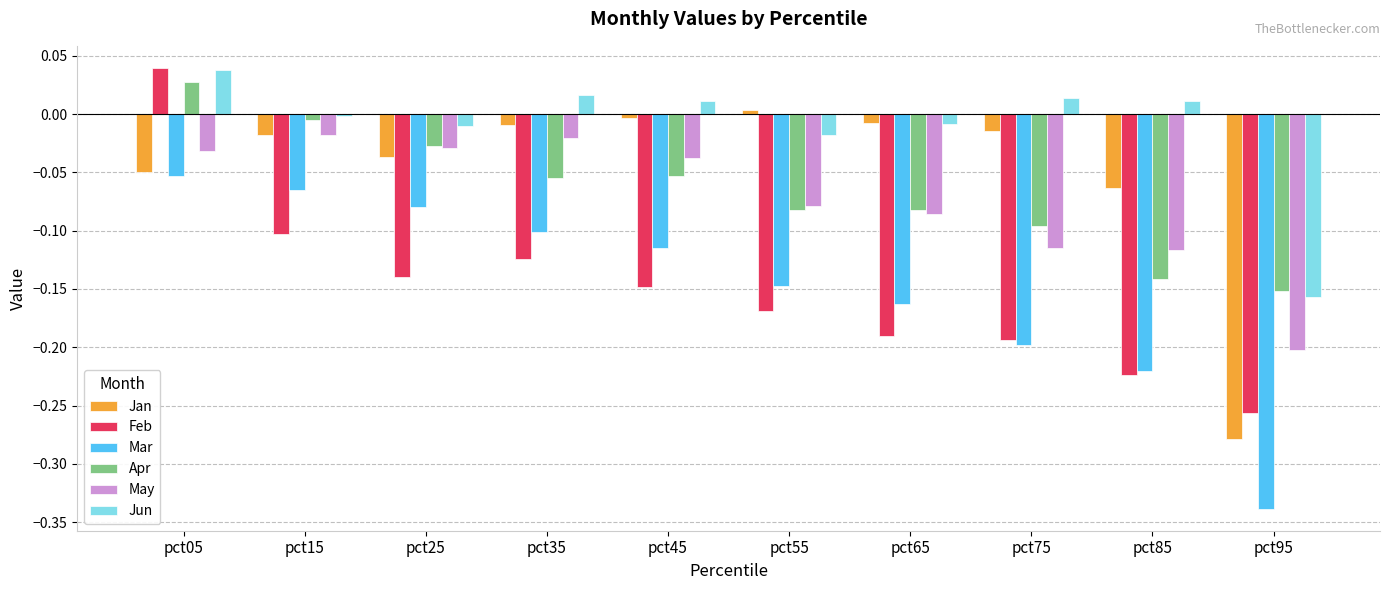

The Jan series shows -0.0 at pct65. True or false?

True